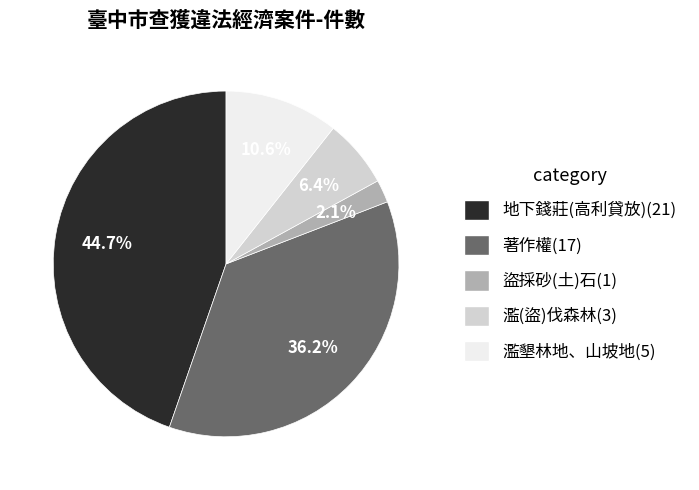

True or false: 濫(盜)伐森林 accounts for 6% of the total.

True